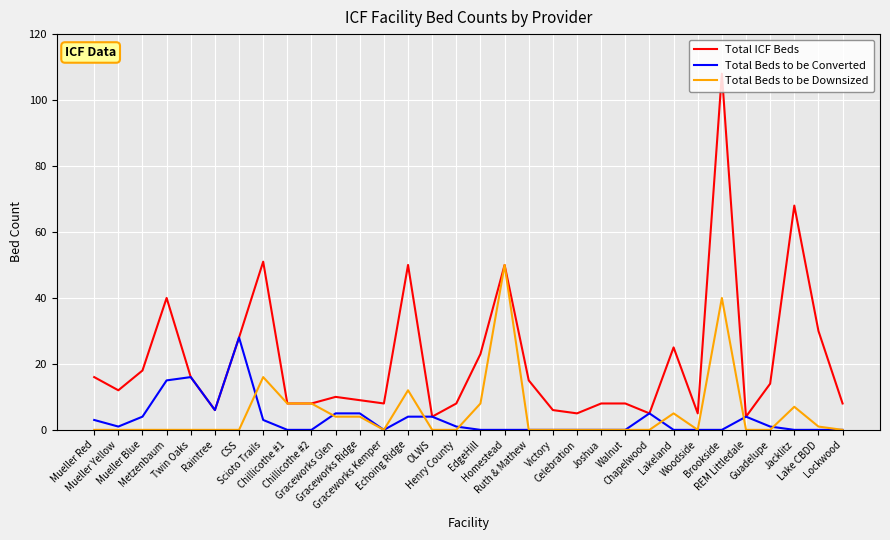

What is the maximum value for Total ICF Beds?

108